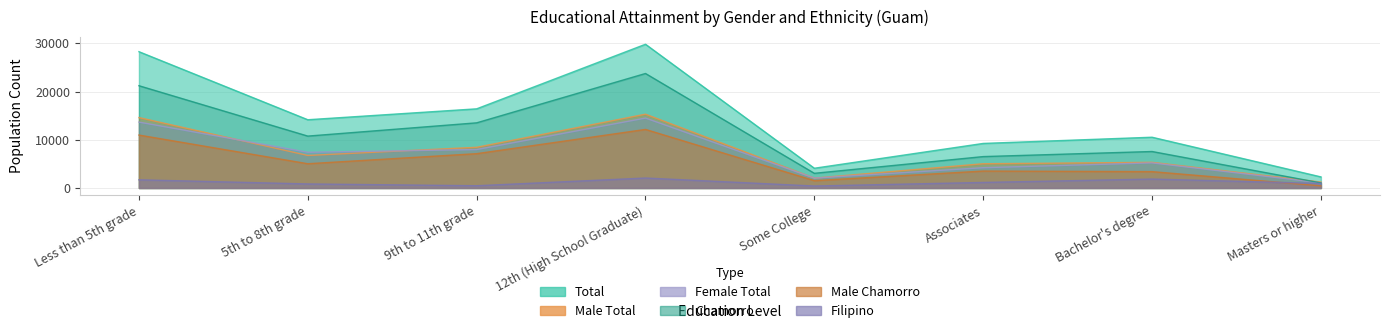

What is the difference between the Chamorro values at Bachelor's degree and Some College?

4524